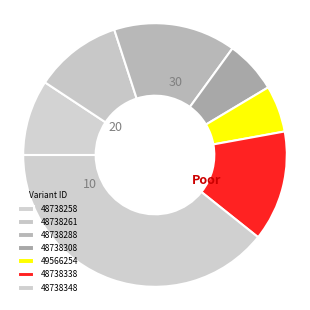

Count the number of slices in the pie.

7